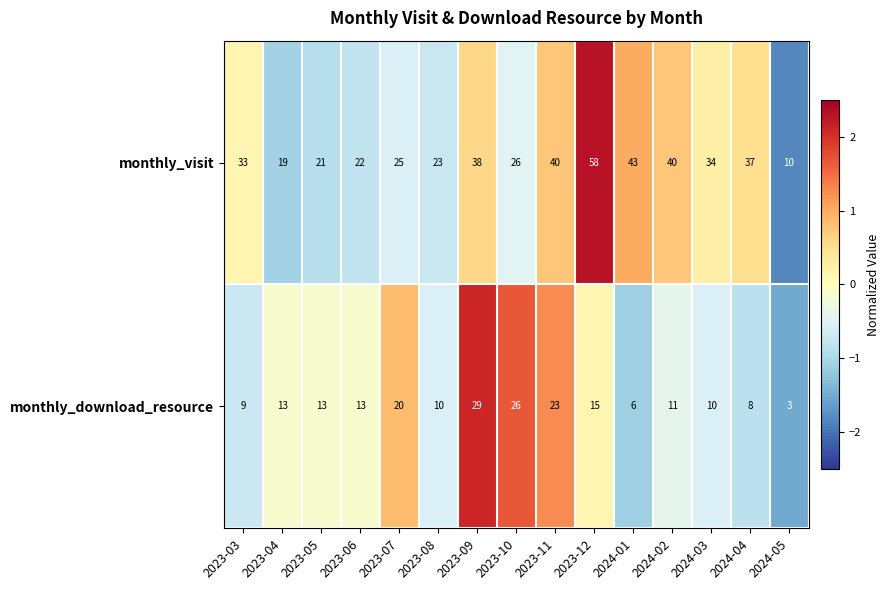

Which series changed the most between 2023-08 and 2023-10?

monthly_download_resource